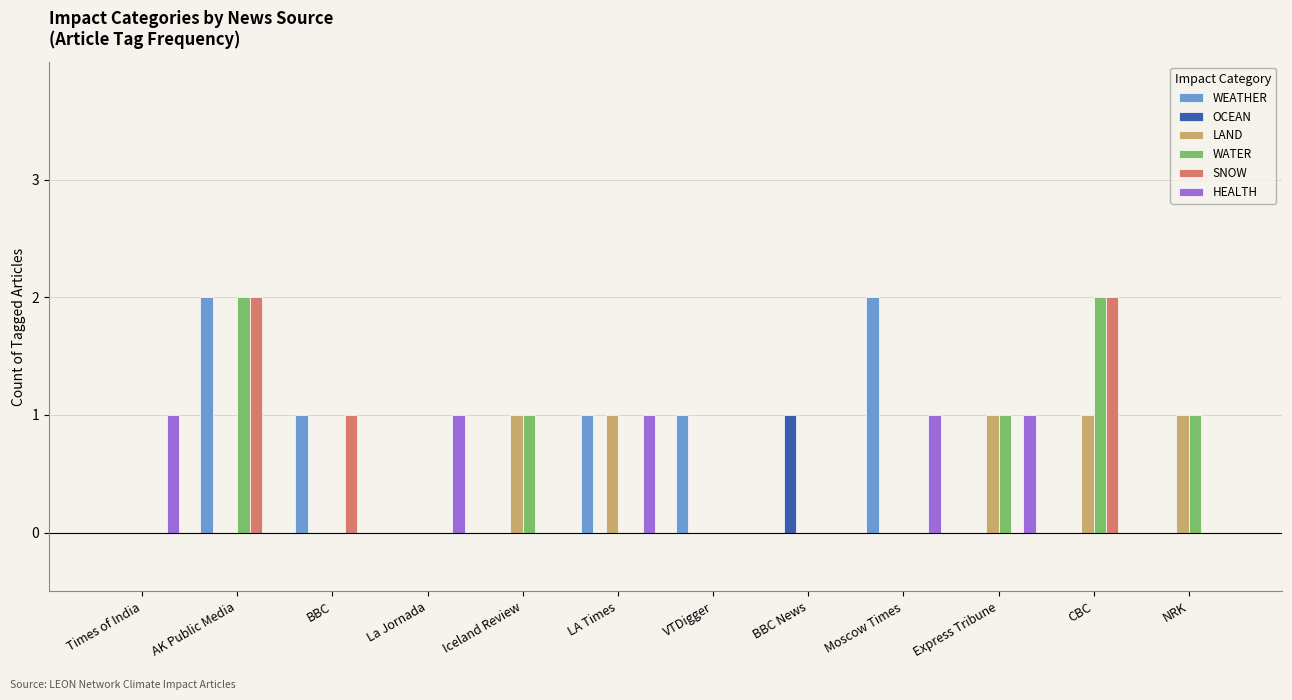

How many distinct data groups are displayed?

6